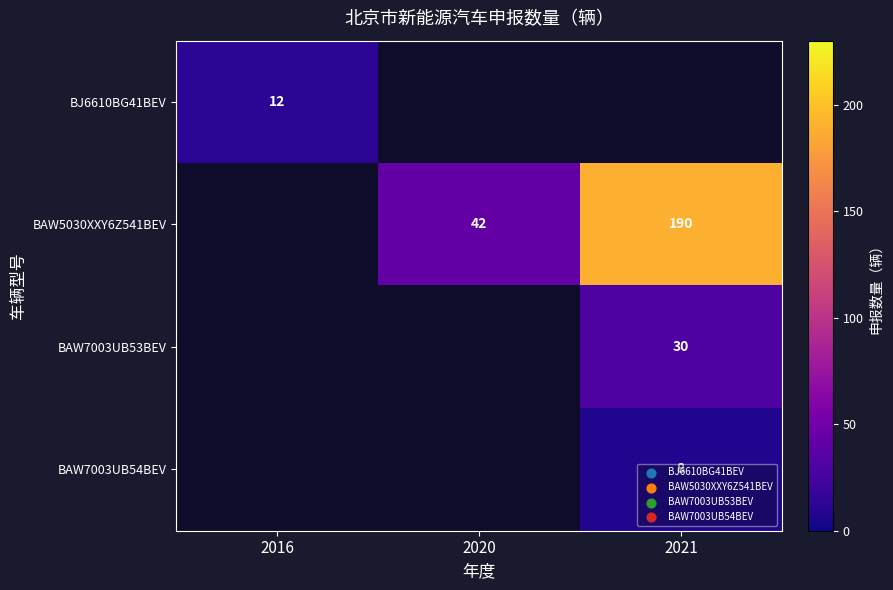

The value of BAW7003UB53BEV at 2021 is 30. True or false?

True